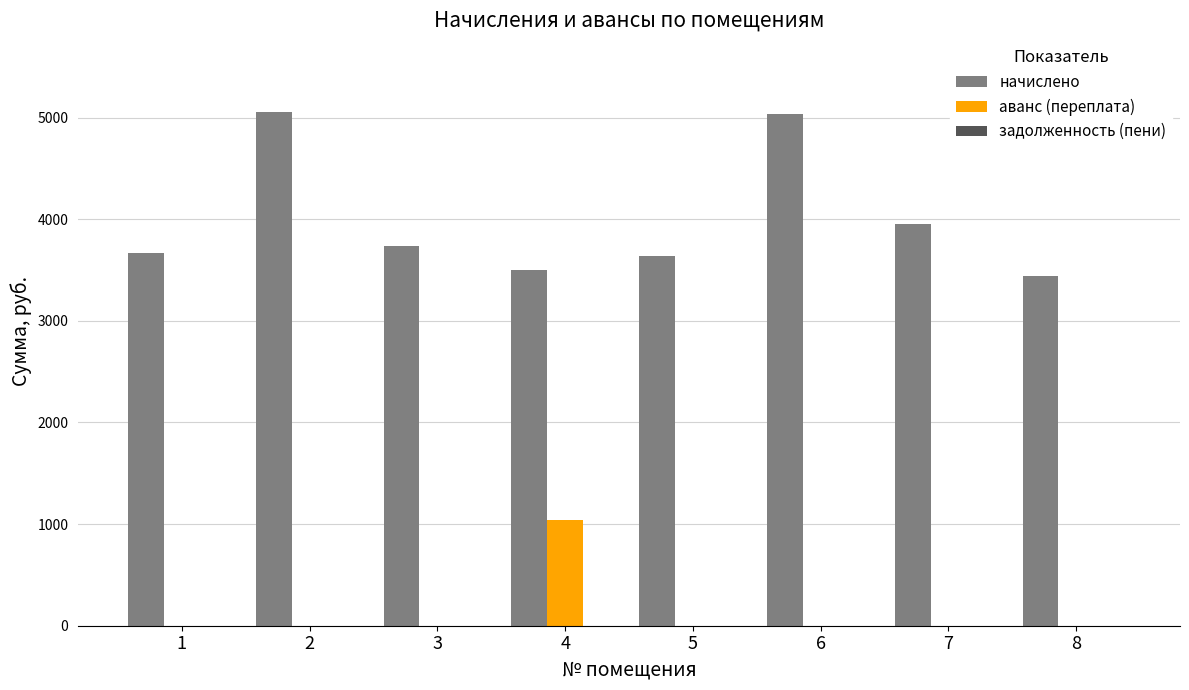

What is the sum of all аванс (переплата) values?

1038.3